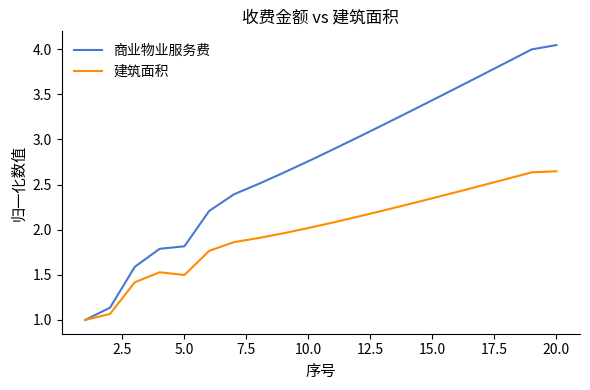

What is the average value of the 商业物业服务费 series?

2.7